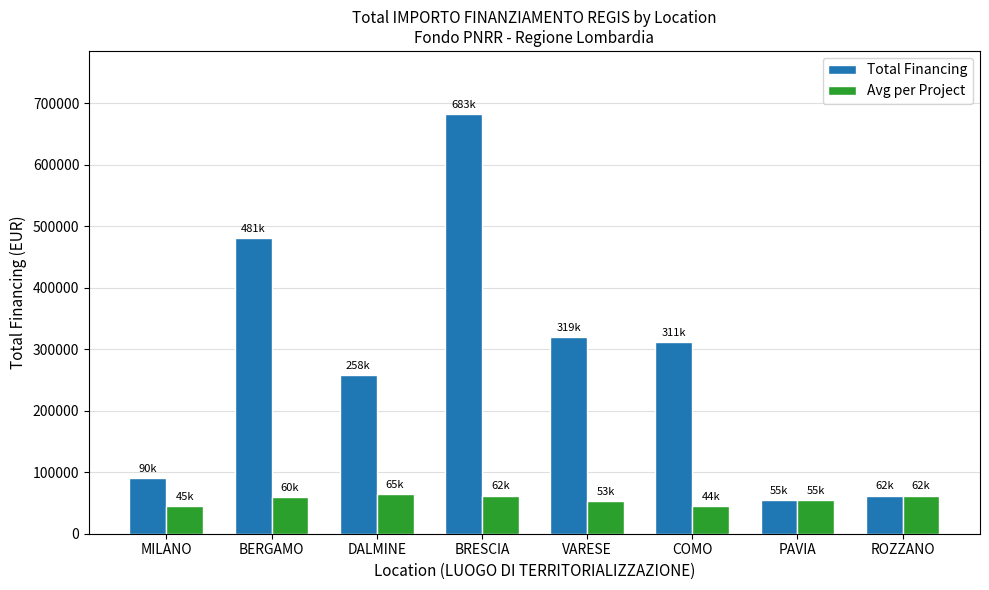

What is the maximum value shown in the chart?

682502.5